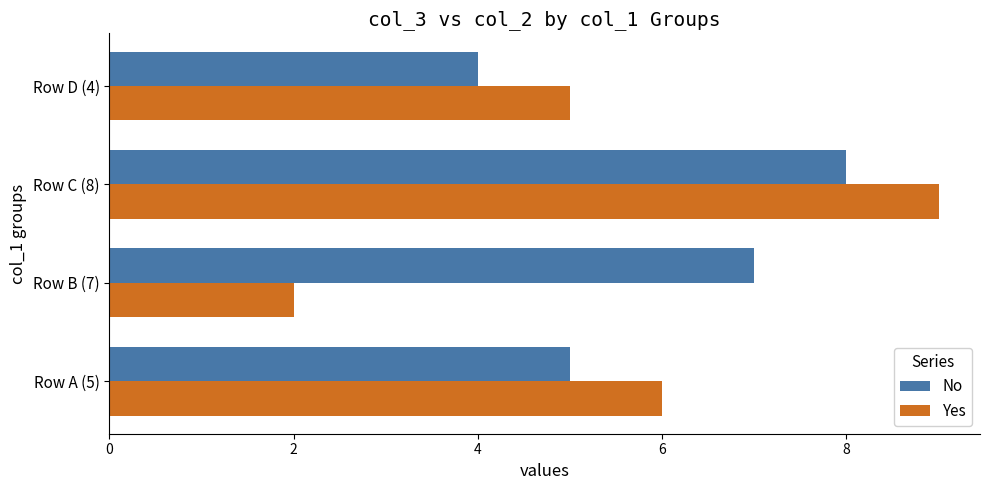

What is the minimum value for Yes?

2